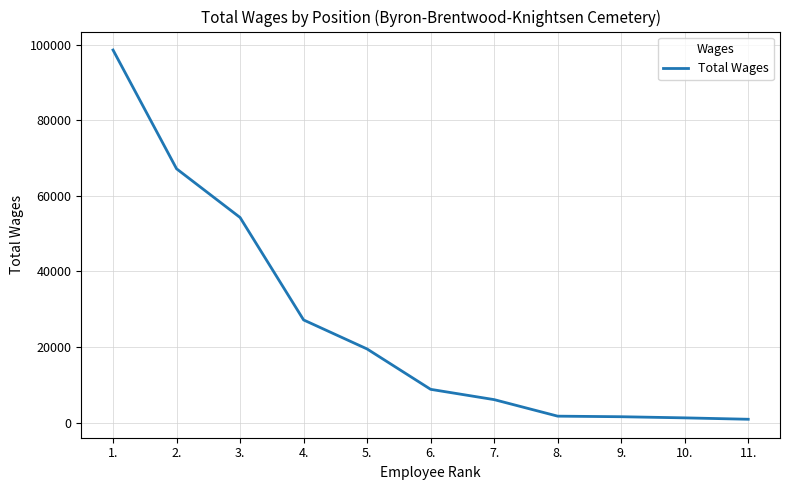

What is the average value?

26086